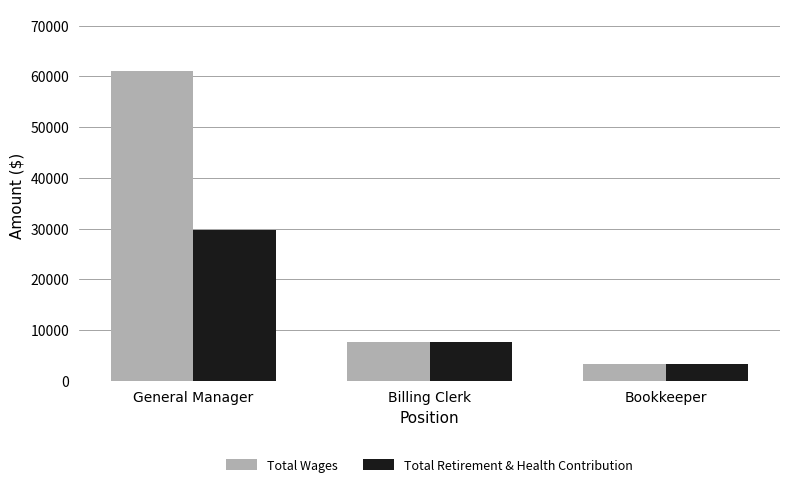

What value does the Total Wages series have at General Manager?

60978